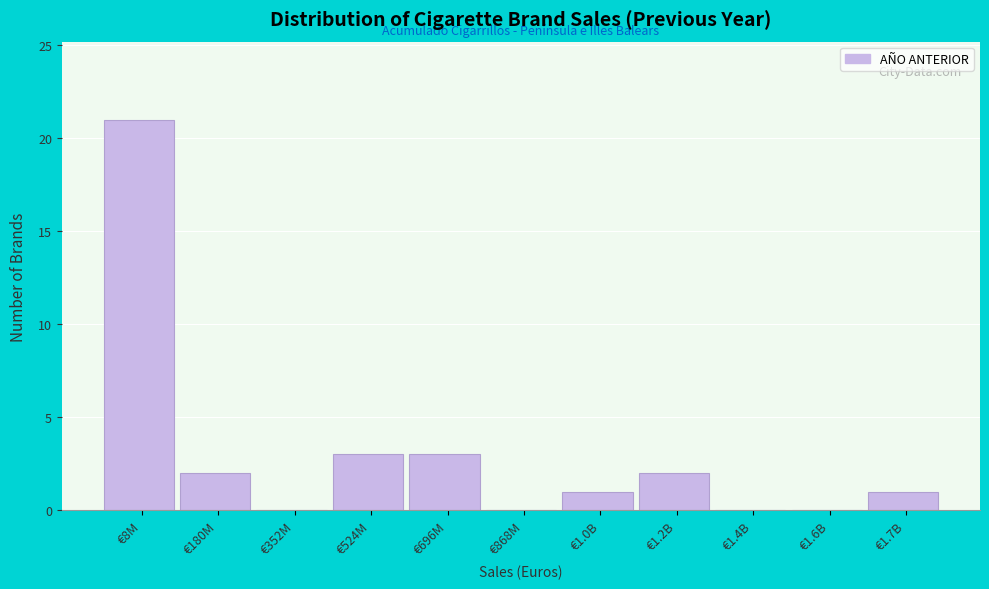

Reading left to right, transcribe all the data shown in this chart.

€8M=21	€180M=2	€352M=0	€524M=3	€696M=3	€868M=0	€1.0B=1	€1.2B=2	€1.4B=0	€1.6B=0	€1.7B=1